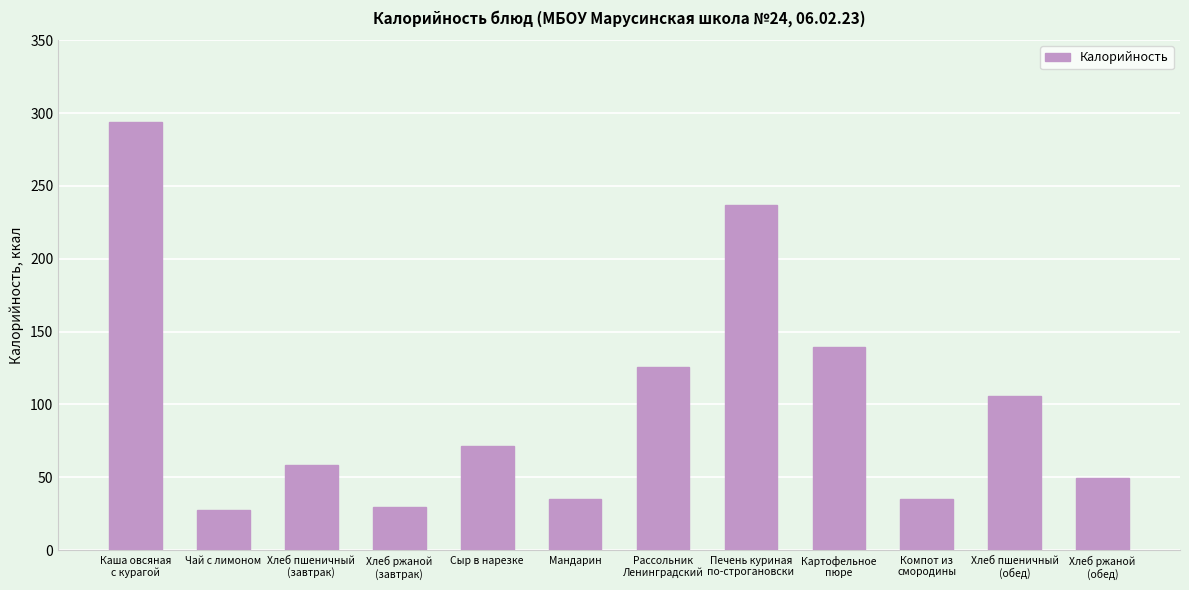

What is the change in value from Каша овсяная
с курагой to Чай с лимоном?

-265.8